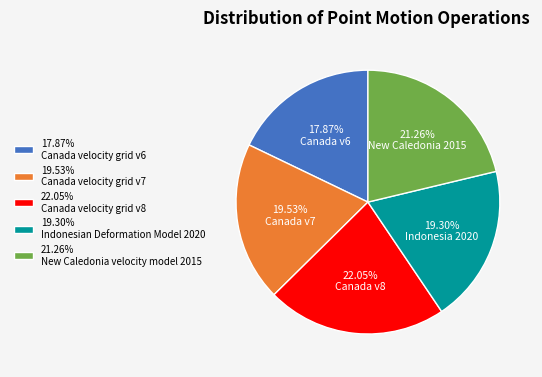

Which slice is the largest?

22.05% Canada velocity grid v8